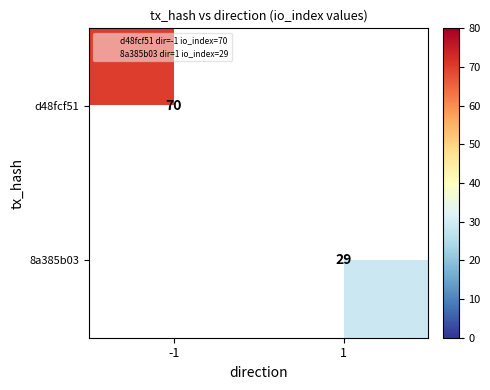

List the labels in order of 8a385b03 value, smallest first.

-1, 1